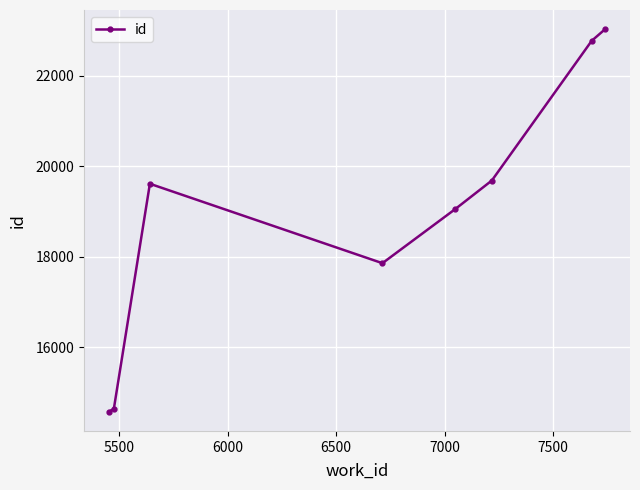

What is the minimum value shown in the chart?

14574